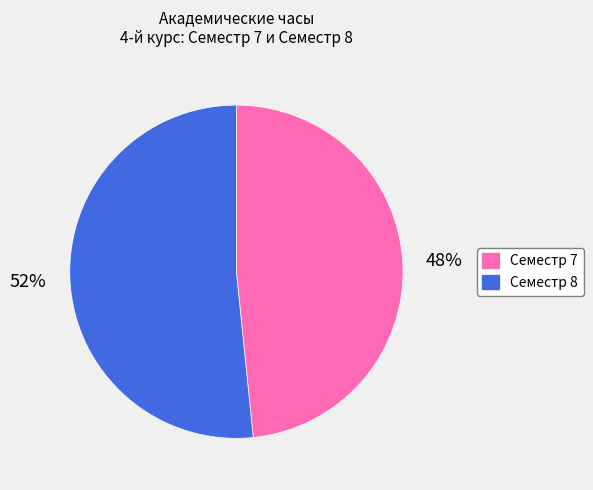

Which slice is the largest?

Семестр 8